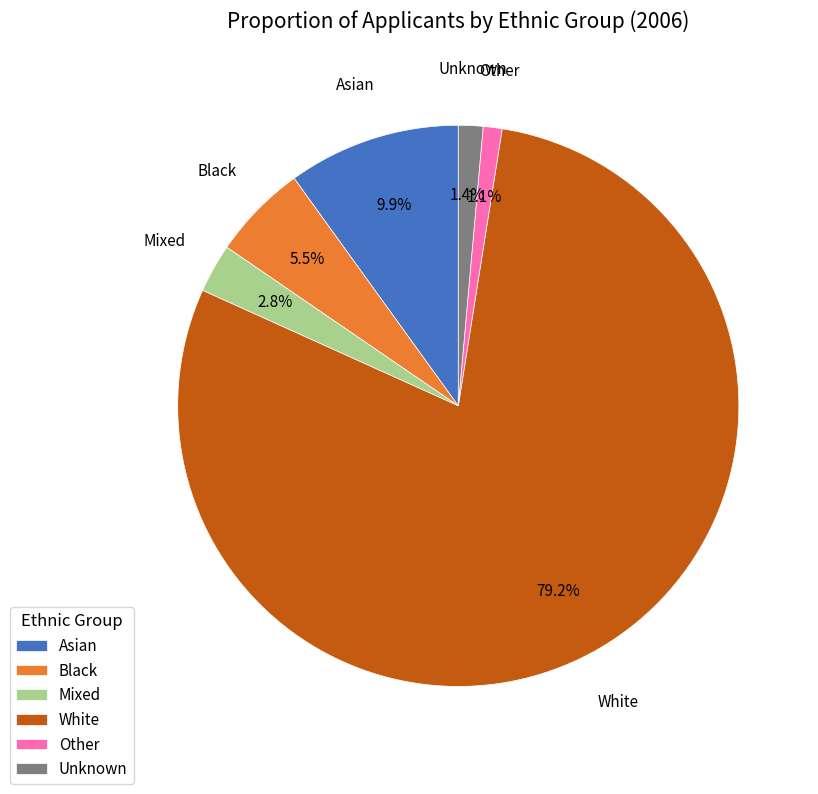

To the nearest percent, what is the difference between the Mixed and Black slice percentages?

3%